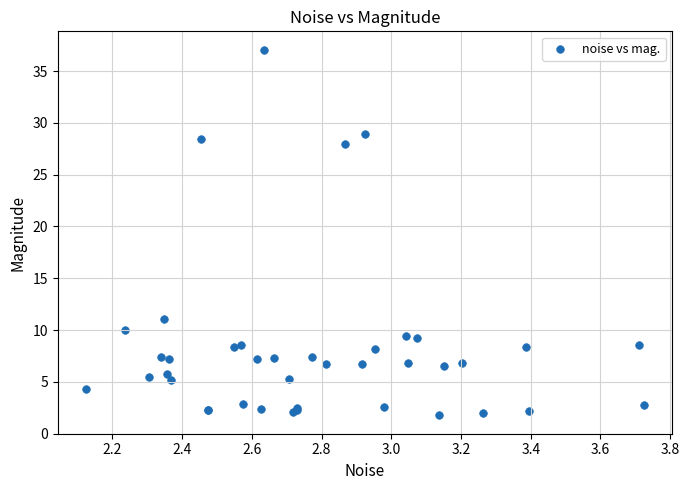

What Y value in the scatter plot is closest to 19?

11.0